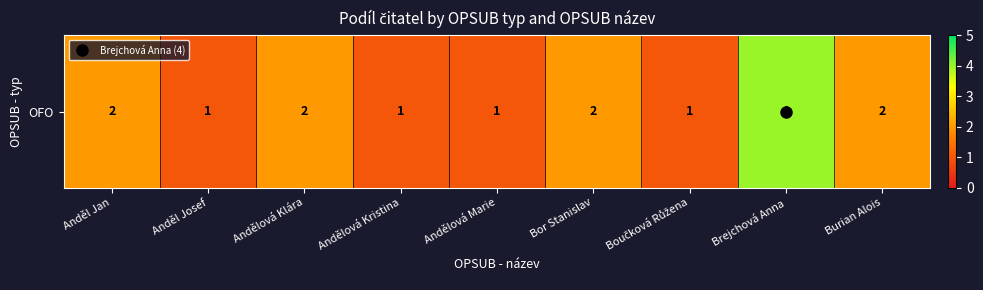

What is the difference between the maximum and second lowest values?

3